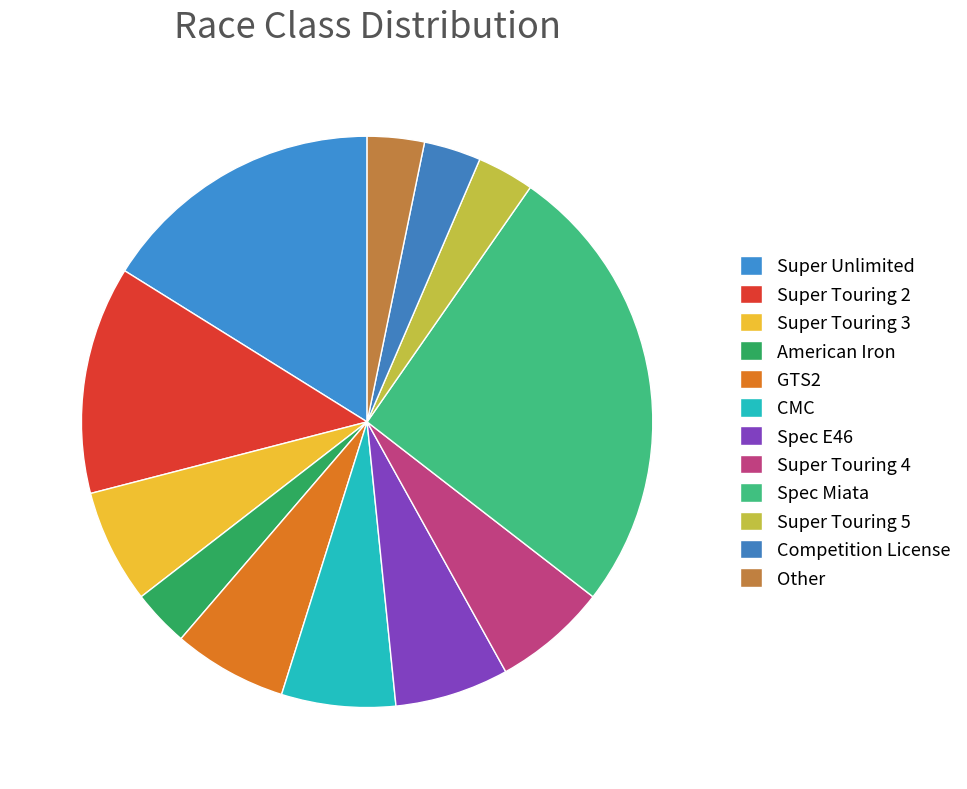

True or false: Super Touring 4 accounts for 15% of the total.

False